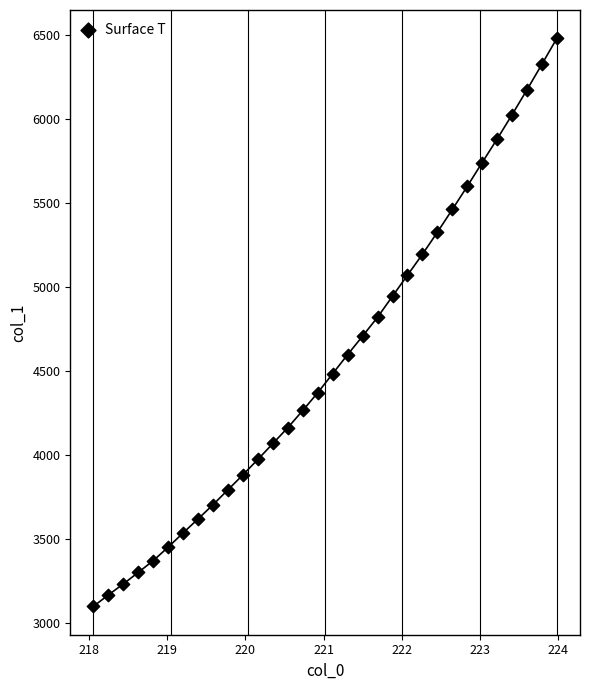

What is the range of Y values (max minus min)?

3381.5